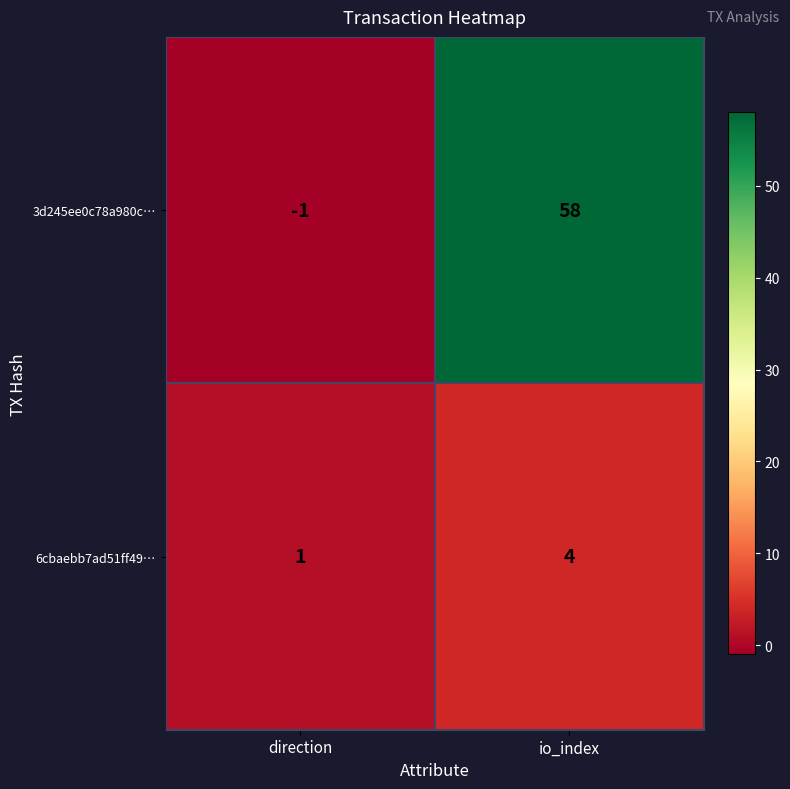

Reading left to right, list all the values displayed in this chart.

3d245ee0c78a980c…: -1	58
6cbaebb7ad51ff49…: 1	4